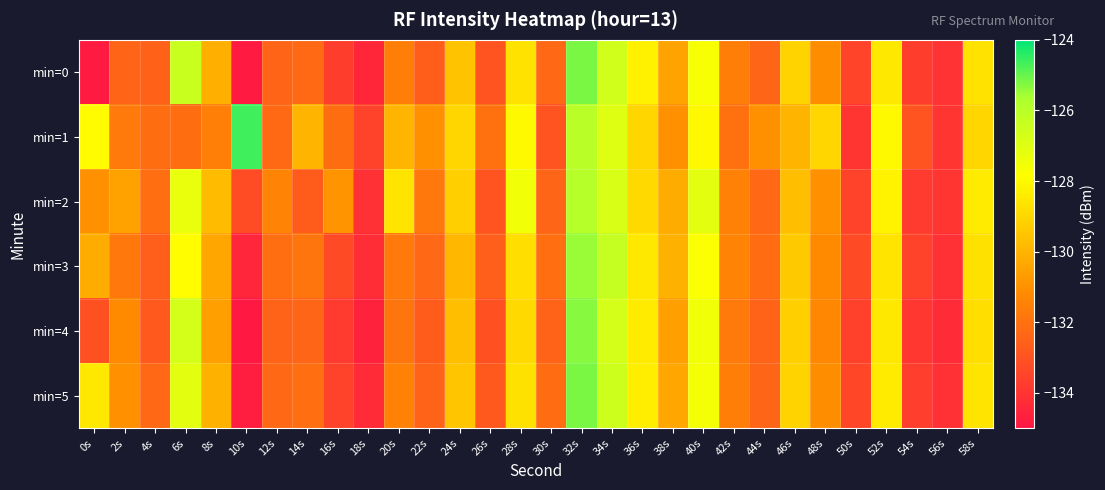

List the series in order of their peak value, lowest first.

min=2, min=3, min=4, min=5, min=0, min=1